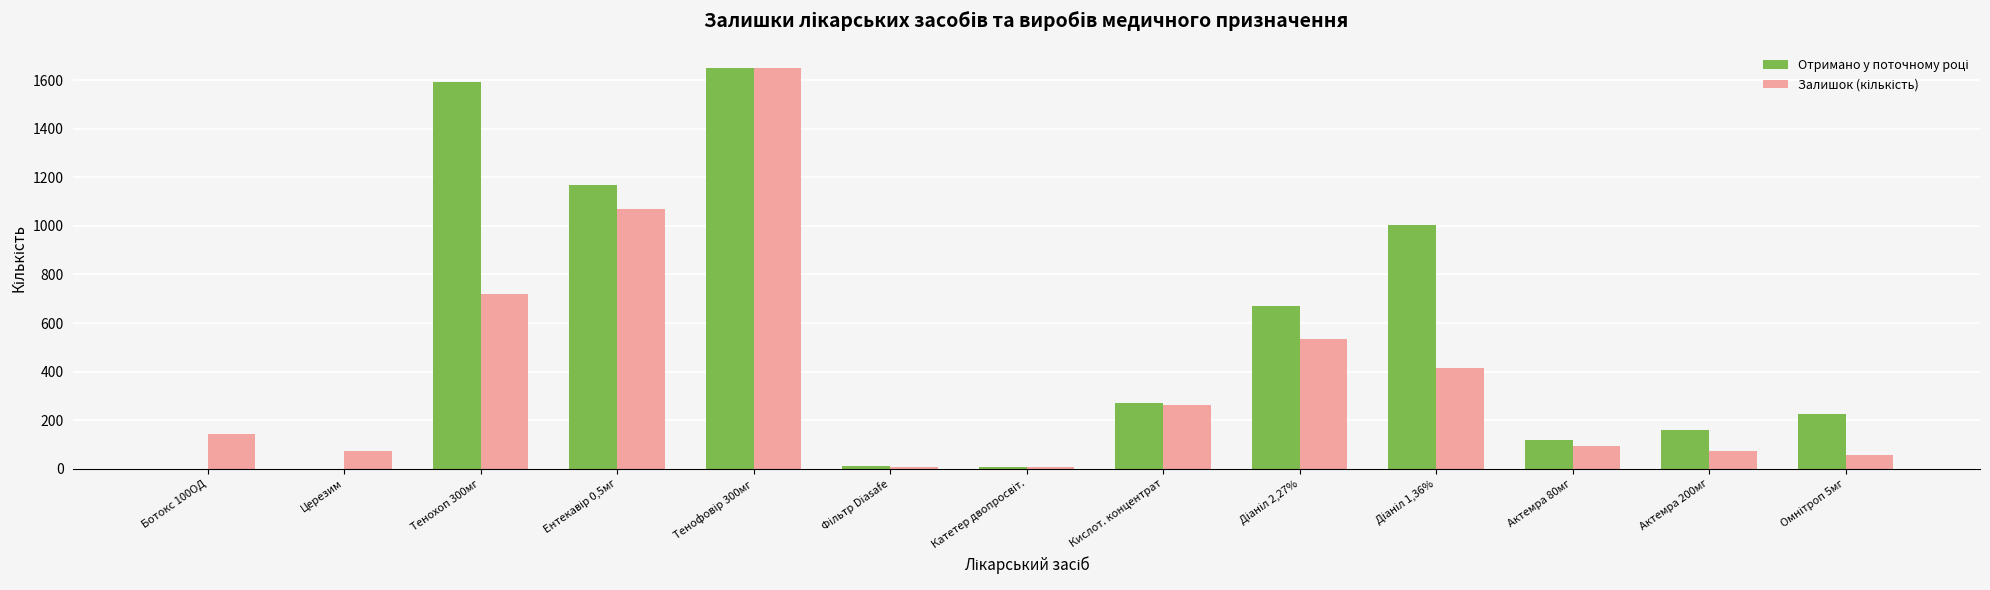

What is the total value across all series at Актемра 200мг?

231